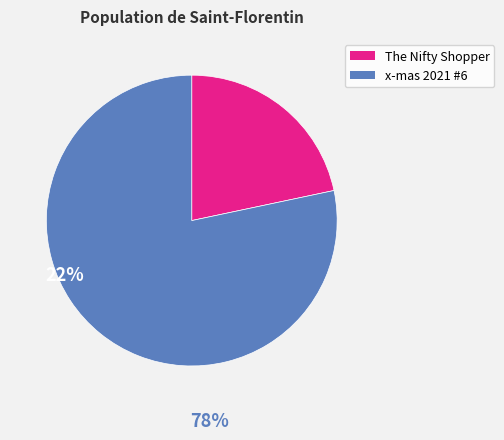

Does any single category account for the majority?

Yes